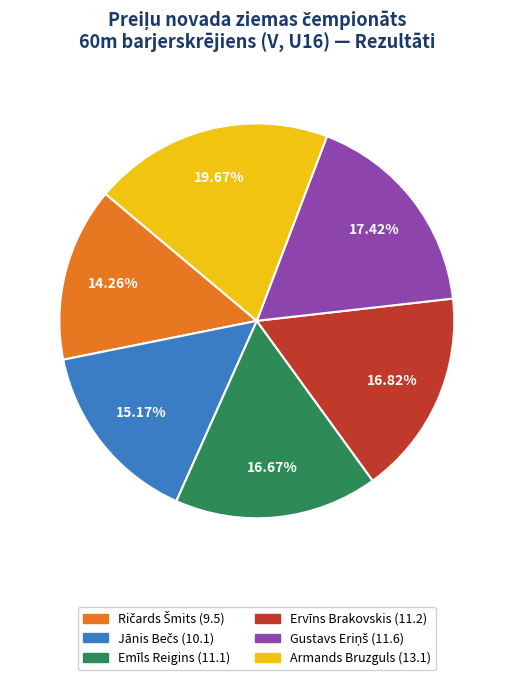

Combined, do Emīls Reigins (11.1) and Ervīns Brakovskis (11.2) account for over 50%?

No